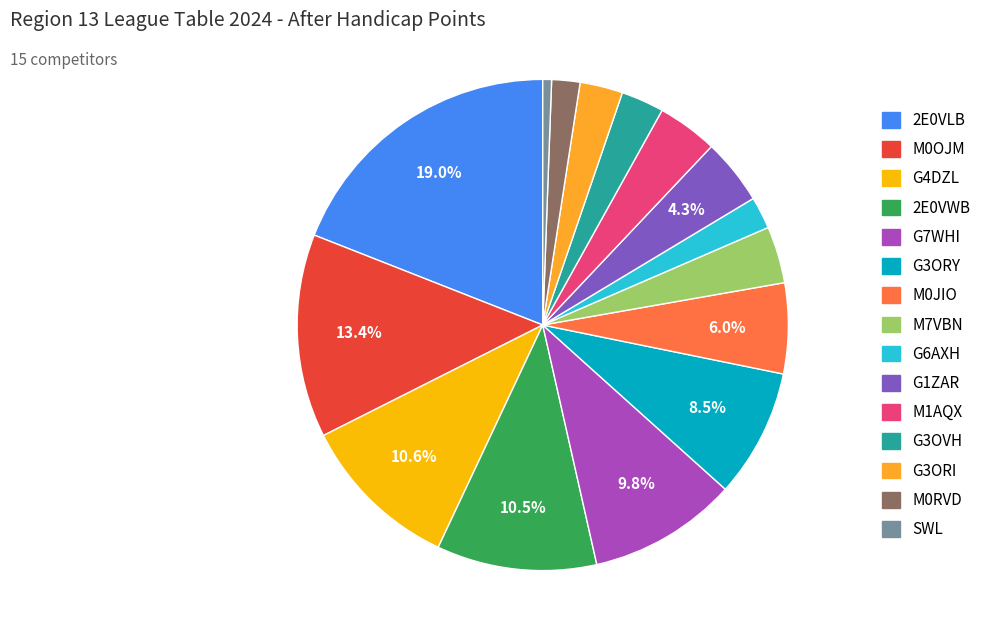

Which category has the smallest portion of the pie?

SWL